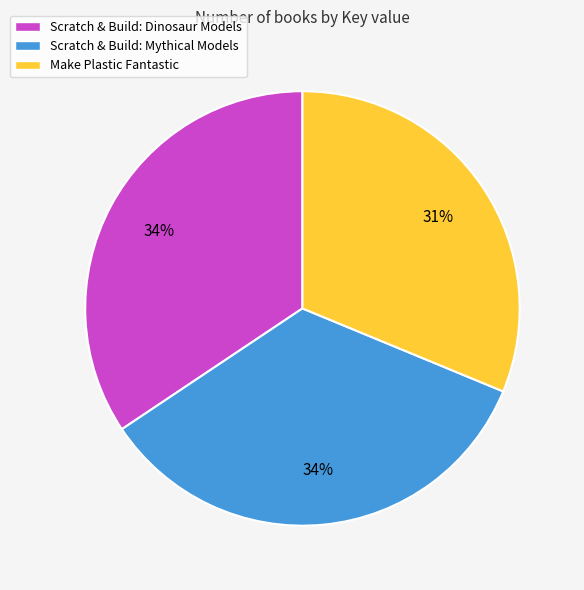

What is the smallest slice in the pie chart?

Make Plastic Fantastic